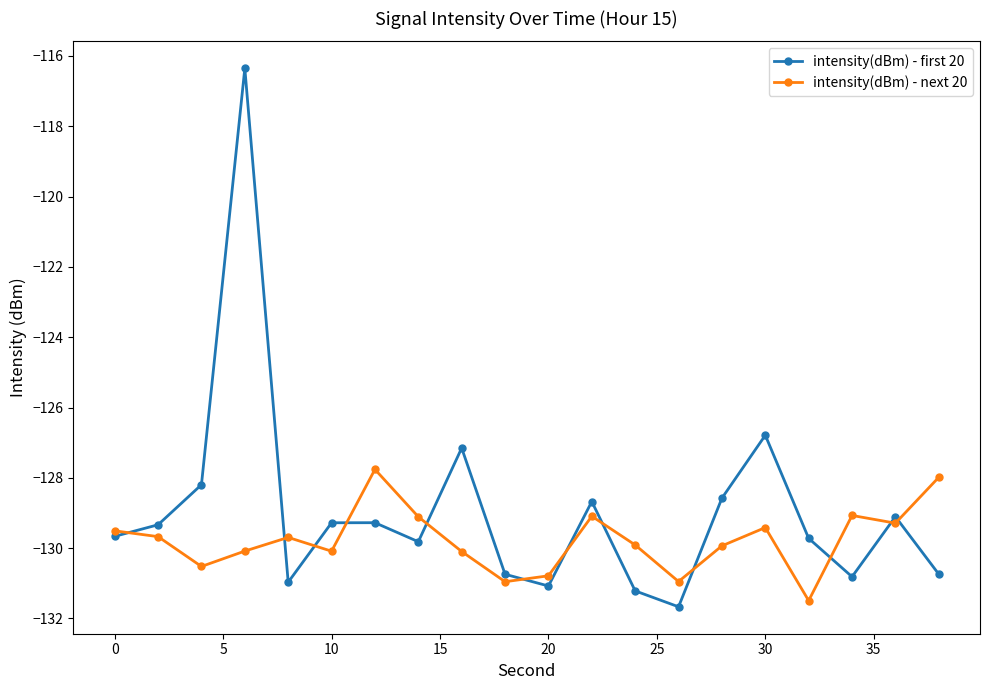

Which series has the largest total across all categories?

intensity(dBm) - first 20